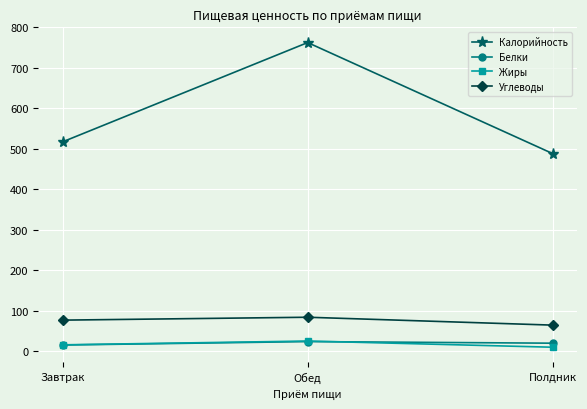

What is the maximum value shown in the chart?

762.4